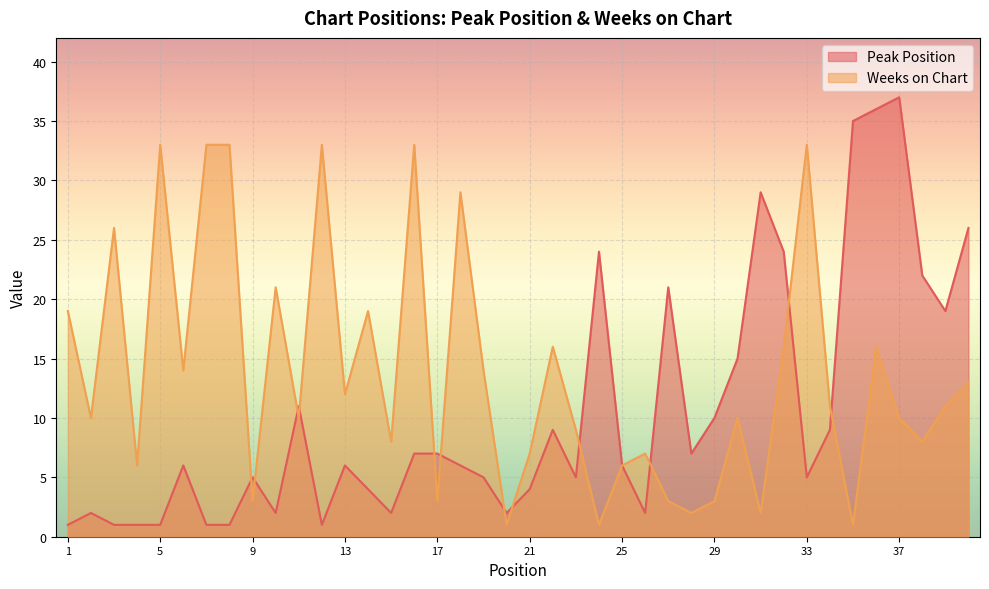

Reading left to right, what are all the values shown in this chart?

Peak Position: 1	2	1	1	1	6	1	1	5	2	11	1	6	4	2	7	7	6	5	2	4	9	5	24	6	2	21	7	10	15	29	24	5	9	35	36	37	22	19	26
Weeks on Chart: 19	10	26	6	33	14	33	33	3	21	10	33	12	19	8	33	3	29	14	1	7	16	9	1	6	7	3	2	3	10	2	16	33	11	1	16	10	8	11	13